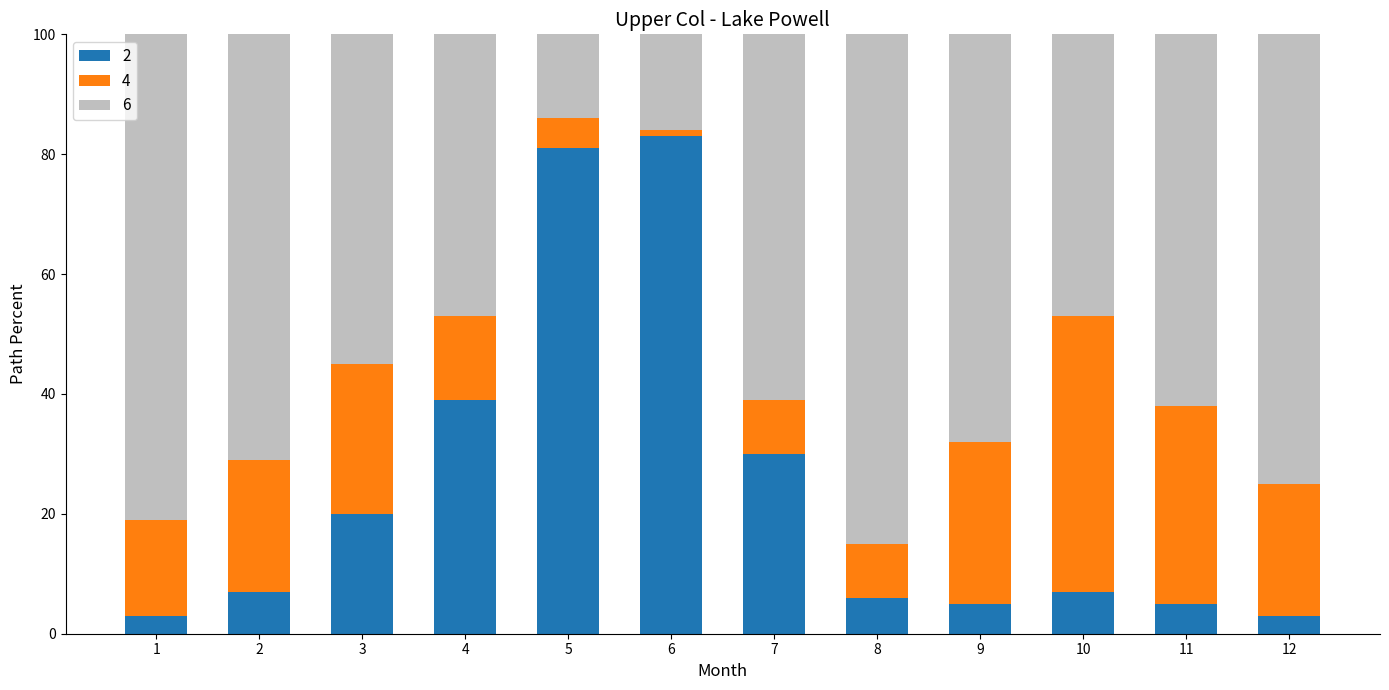

What is the difference between the maximum and second lowest values in the 2 series?

80